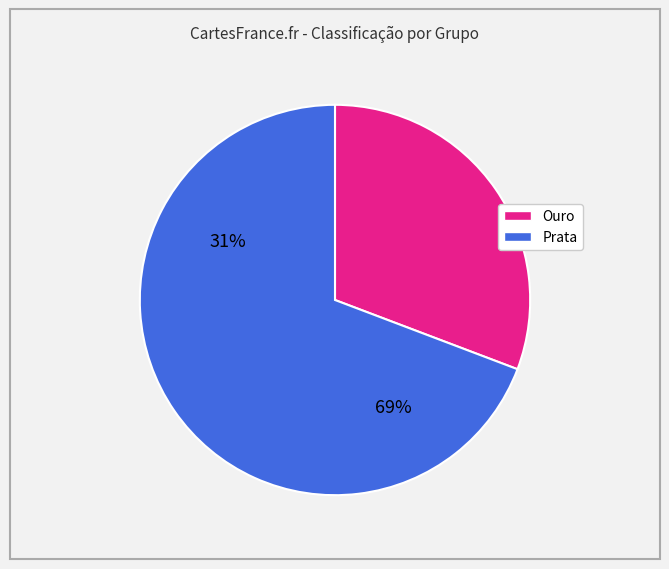

Does any single category account for the majority?

Yes